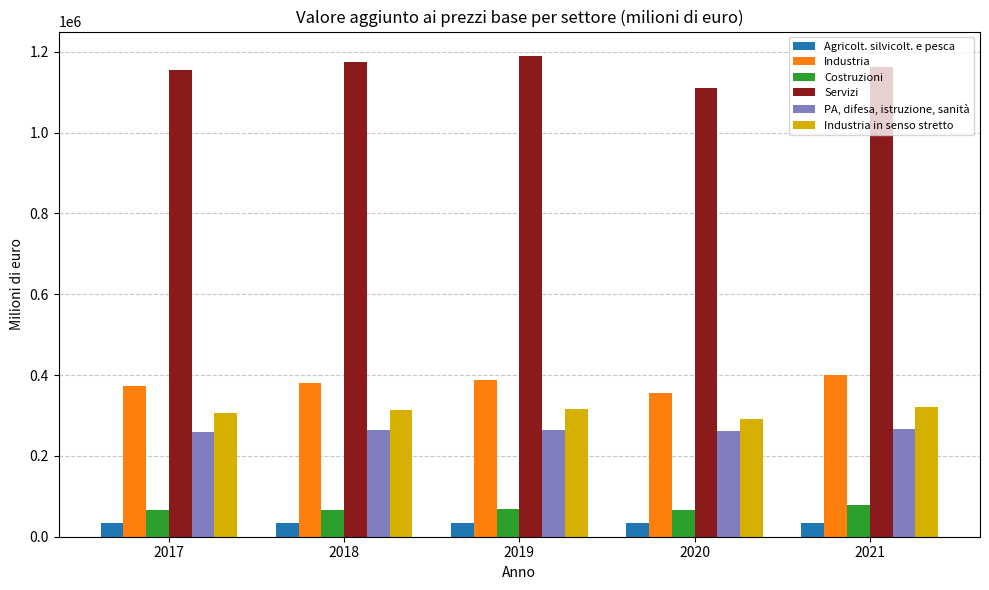

The value of Costruzioni at 2021 is 39374. True or false?

False